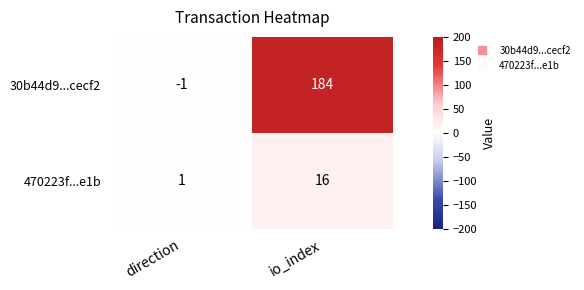

What is the difference between the 470223f...e1b values at io_index and direction?

15